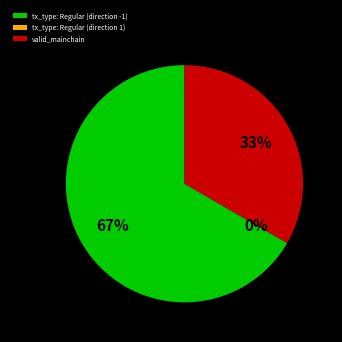

What percentage is the valid_mainchain slice, to the nearest percent?

33%